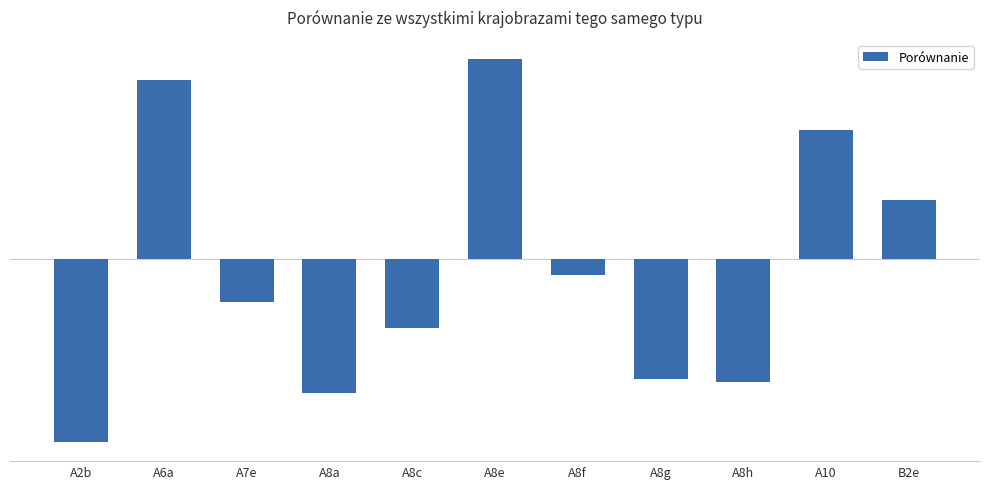

What is the average value?

-0.1